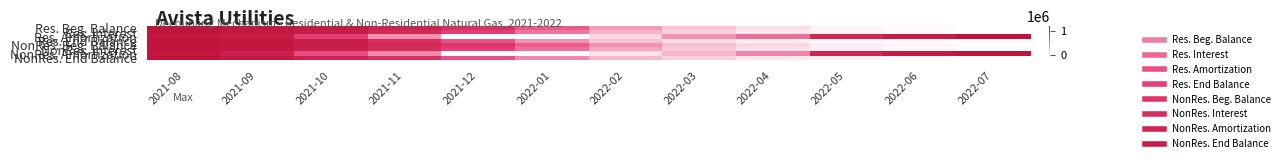

What is the total value across all series at 2021-12?

4.2